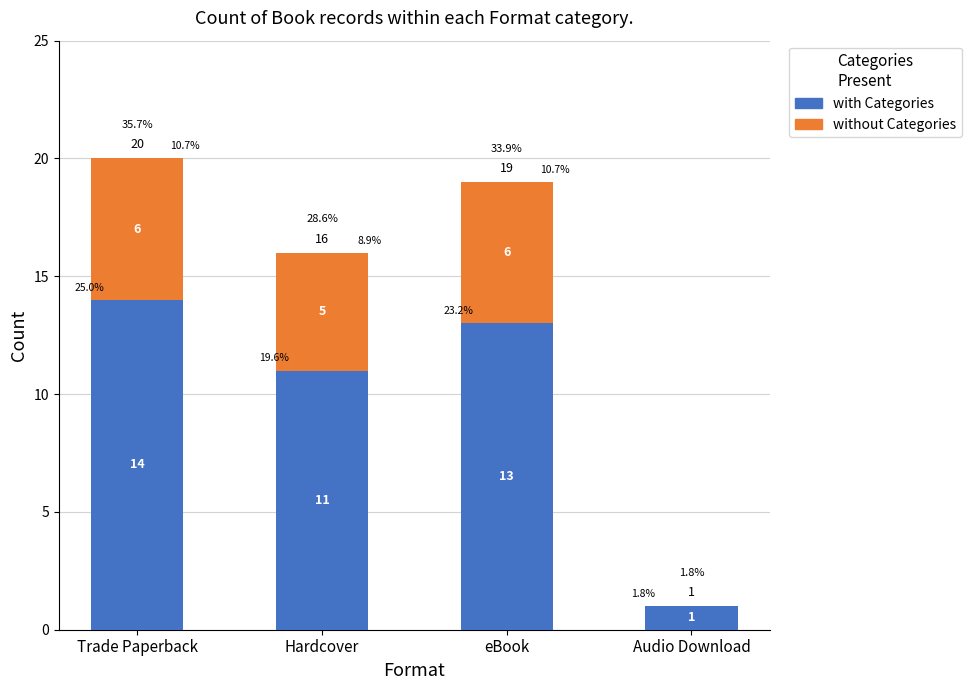

The value of with Categories at eBook is 17. True or false?

False